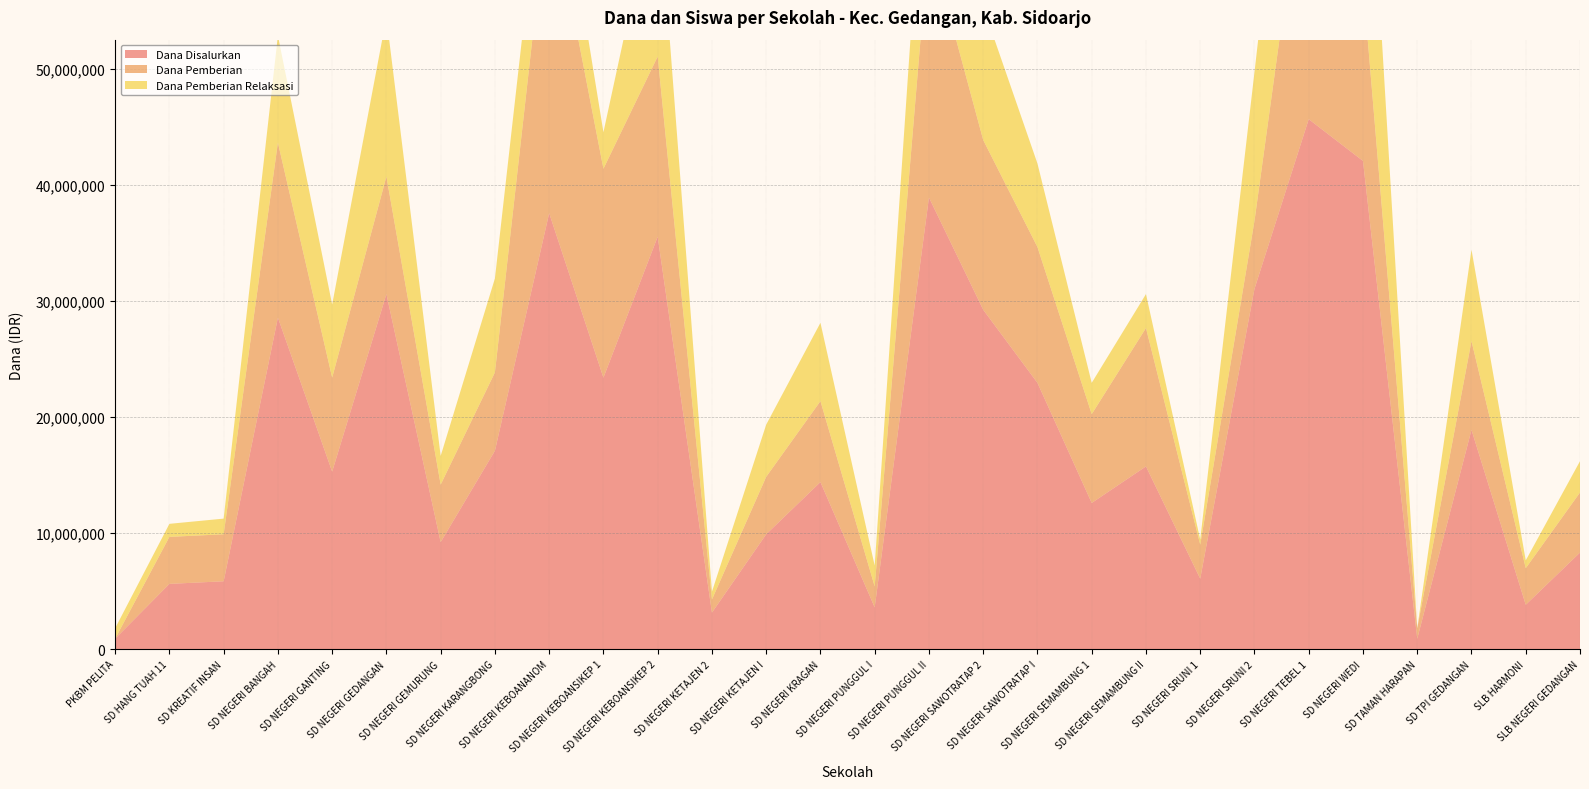

Reading left to right, transcribe all the data shown in this chart.

Dana Disalurkan: 900000	5625000	5850000	28575000	15300000	30600000	9225000	17100000	37575000	23400000	35550000	3150000	9900000	14400000	3600000	38925000	29250000	22950000	12600000	15750000	6075000	31050000	45675000	42075000	900000	18900000	3825000	8325000
Dana Pemberian: 0	4050000	4050000	15075000	8100000	10125000	4950000	6750000	27900000	18000000	15525000	1125000	4950000	6975000	1800000	22275000	14625000	11700000	7650000	11925000	2925000	5850000	25200000	15300000	900000	7650000	3150000	5175000
Dana Pemberian Relaksasi: 900000	1125000	1350000	9225000	6300000	13725000	2475000	8100000	7875000	3150000	15075000	675000	4500000	6750000	1800000	14850000	11475000	7200000	2700000	2925000	450000	12825000	19800000	22275000	0	7875000	675000	2700000
Siswa Disalurkan: 2	13	13	67	34	75	26	42	87	54	84	8	22	33	9	90	67	56	30	37	14	73	105	99	2	44	9	20
Siswa Pemberian: 0	9	9	36	18	25	12	19	64	42	37	3	11	16	5	53	34	27	19	28	7	15	59	38	2	18	7	12
Siswa Relaksasi: 2	3	3	21	14	35	10	18	19	7	34	2	10	15	4	33	26	20	6	7	1	30	44	51	0	18	2	7